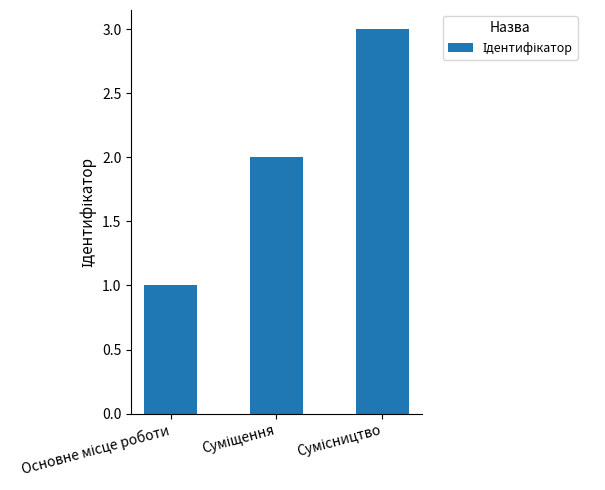

What is the greatest value displayed?

3